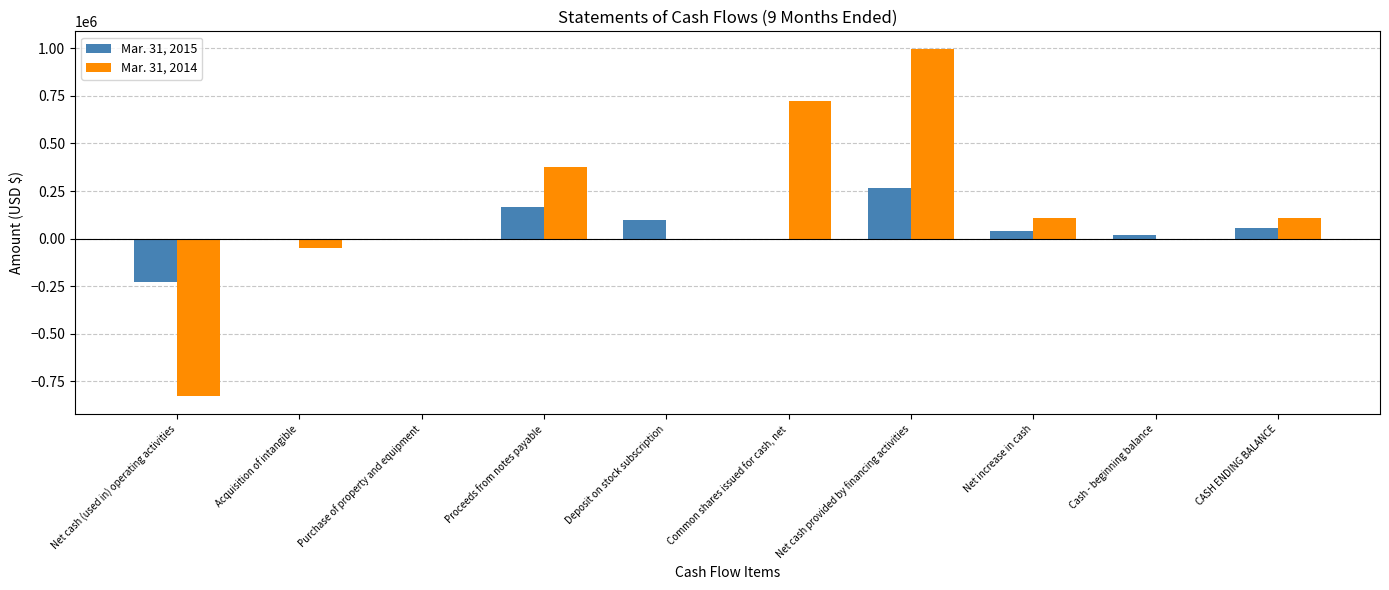

Where does the Mar. 31, 2015 series first go above 39979?

Proceeds from notes payable